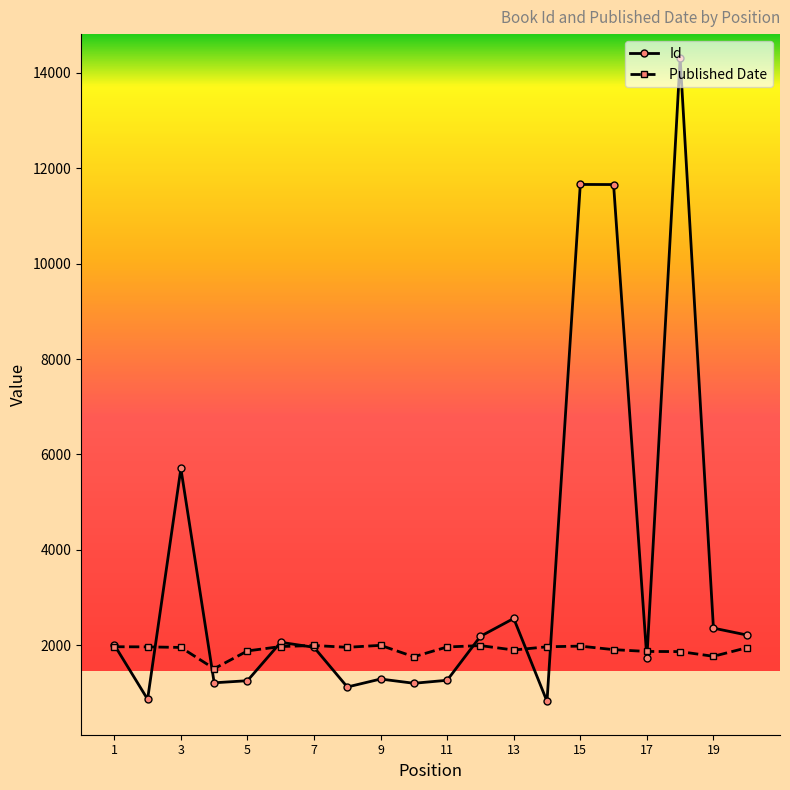

What is the value of the Id point at the 14th from the left?

826